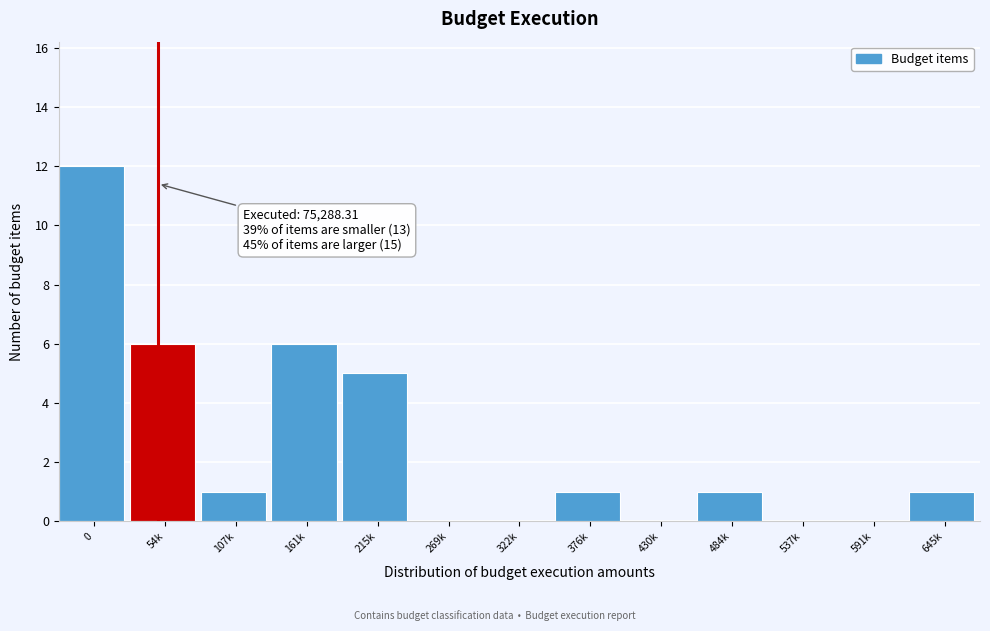

Reading left to right, what are all the values shown in this chart?

0=12	54k=6	107k=1	161k=6	215k=5	269k=0	322k=0	376k=1	430k=0	484k=1	537k=0	591k=0	645k=1